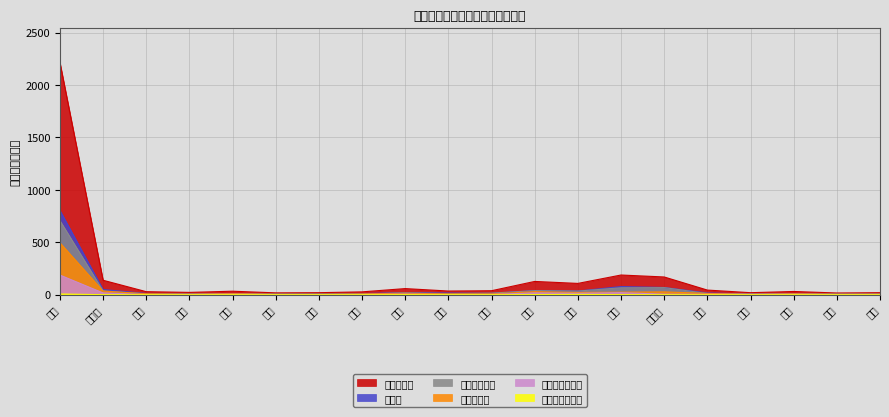

At which label does 都道府県支出金 first exceed 3?

全国